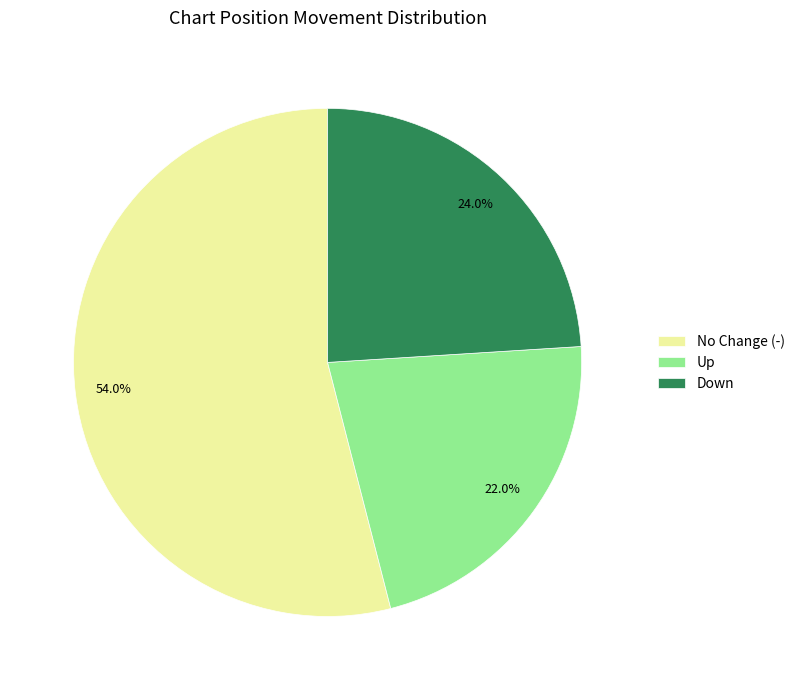

How many segments does this pie chart have?

3